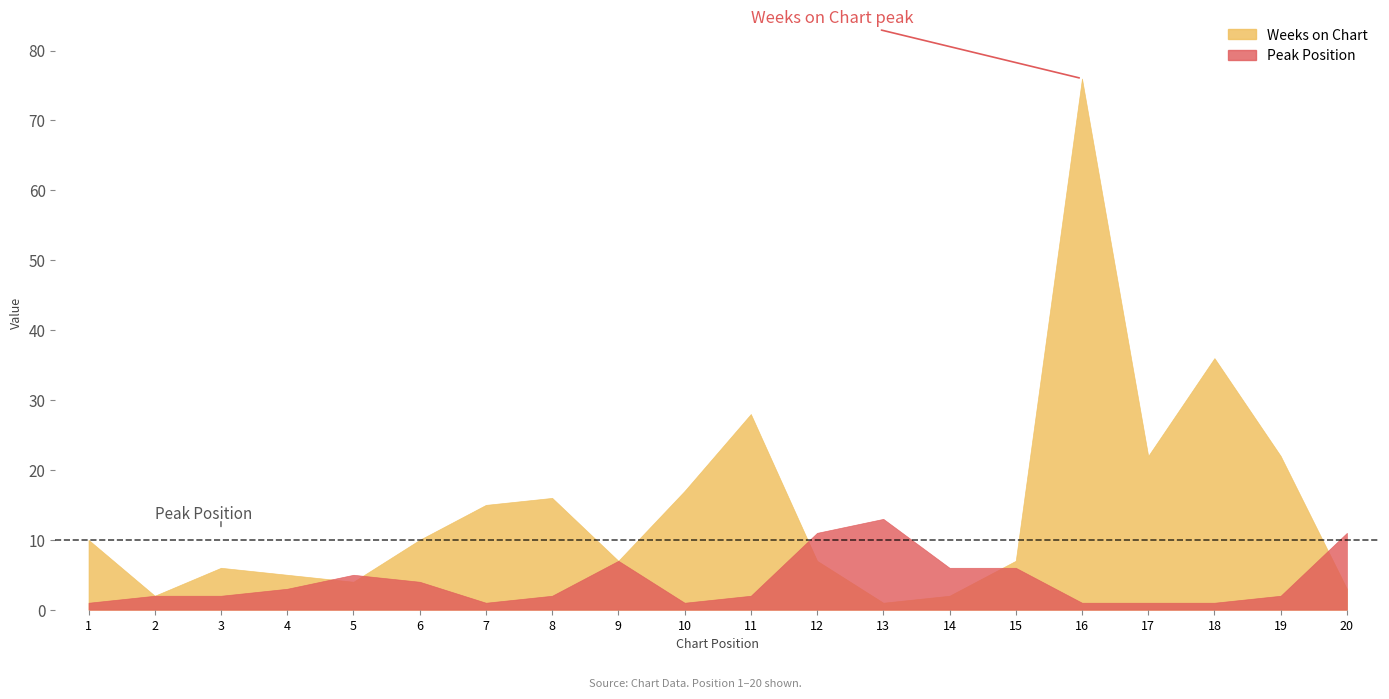

In Peak Position, how many points are higher than both neighbors (excluding endpoints)?

3